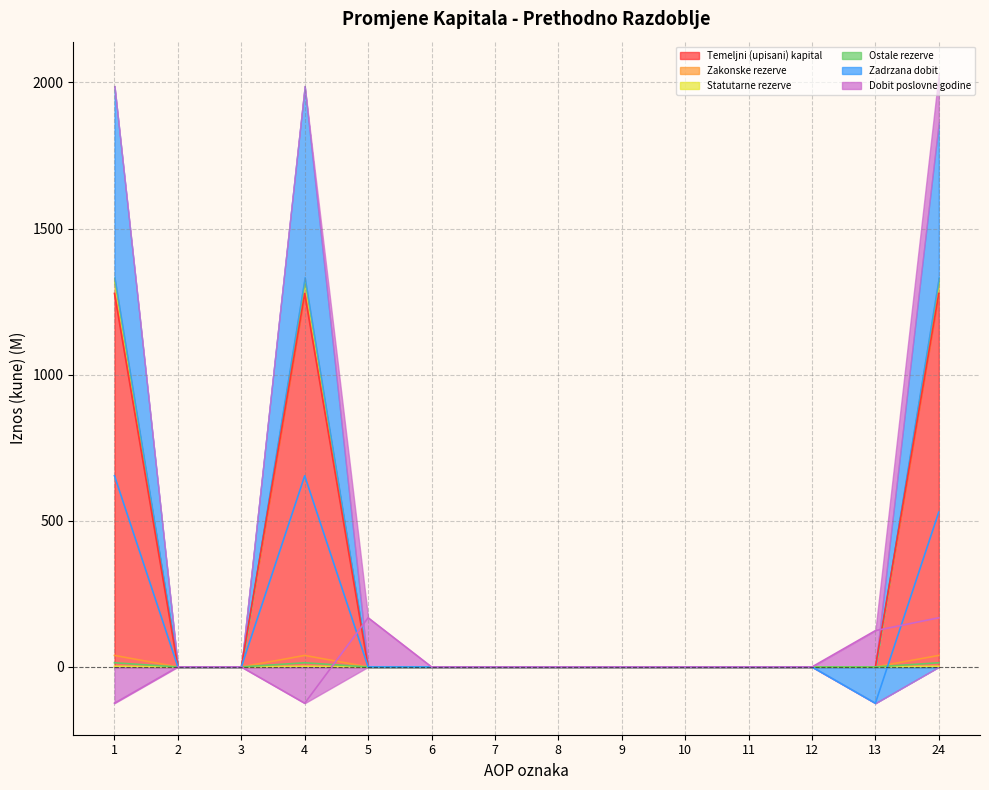

What is the difference between the maximum and minimum values in the Ostale rezerve series?

14.2